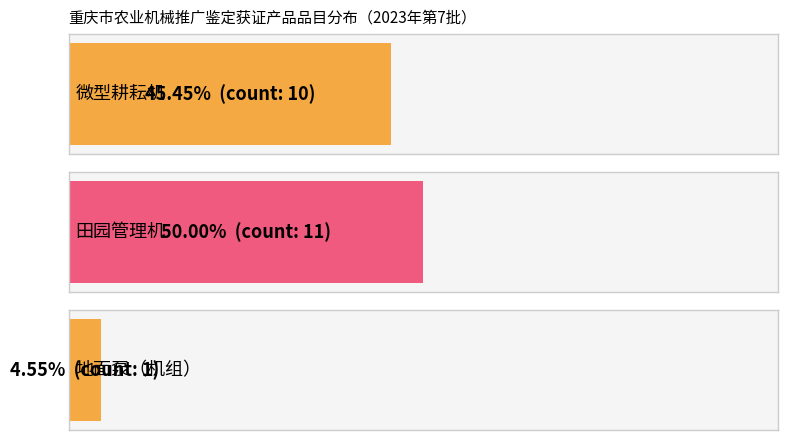

Reading left to right, list all the values displayed in this chart.

10	11	1